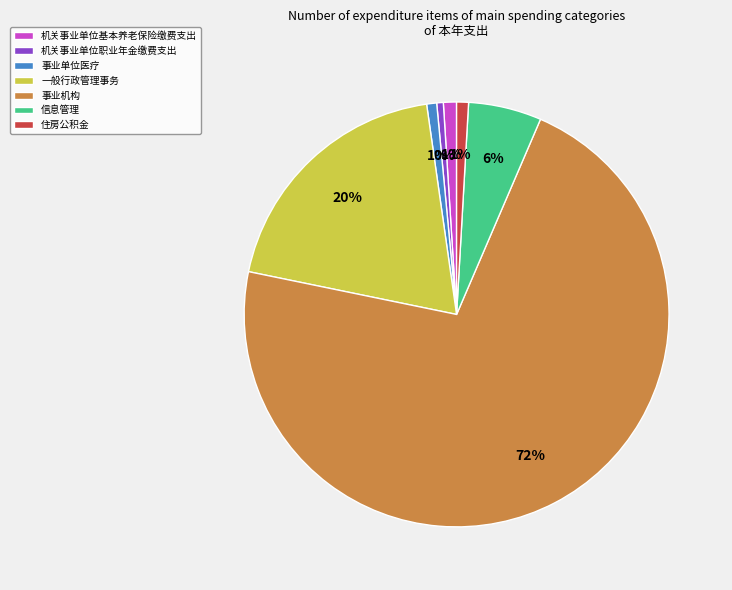

Is there any slice that represents more than half of the pie?

Yes